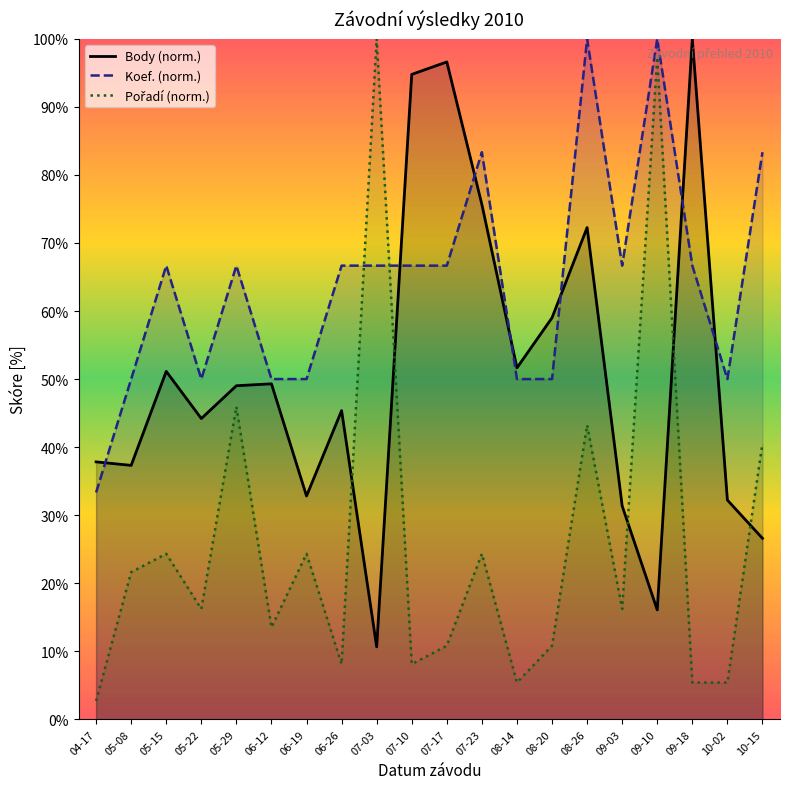

What are all the series names shown in the legend?

Body, Koef., Pořadí